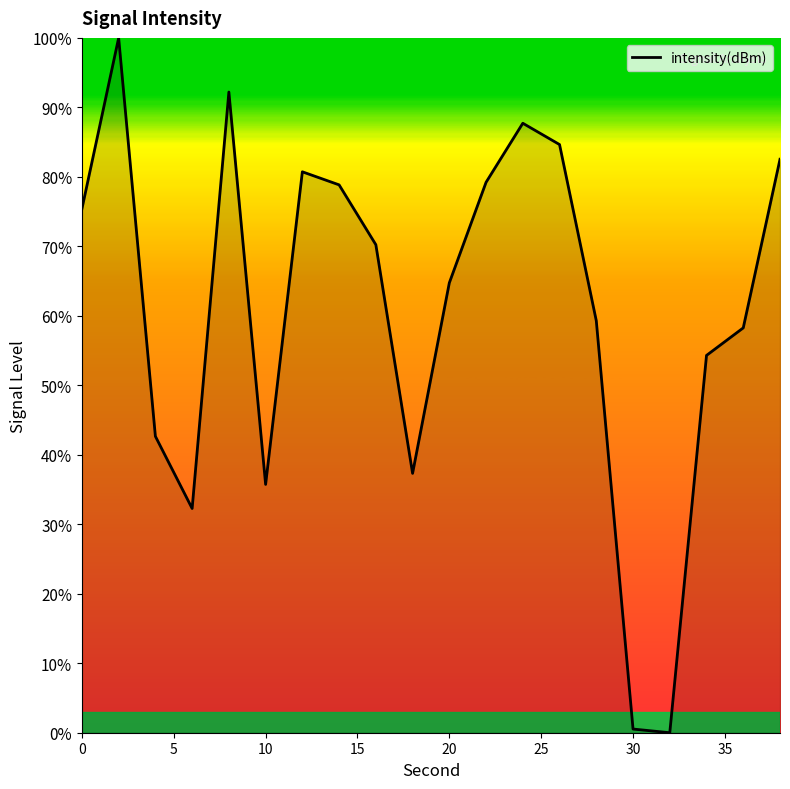

What is the difference between the maximum and minimum values?

100.0